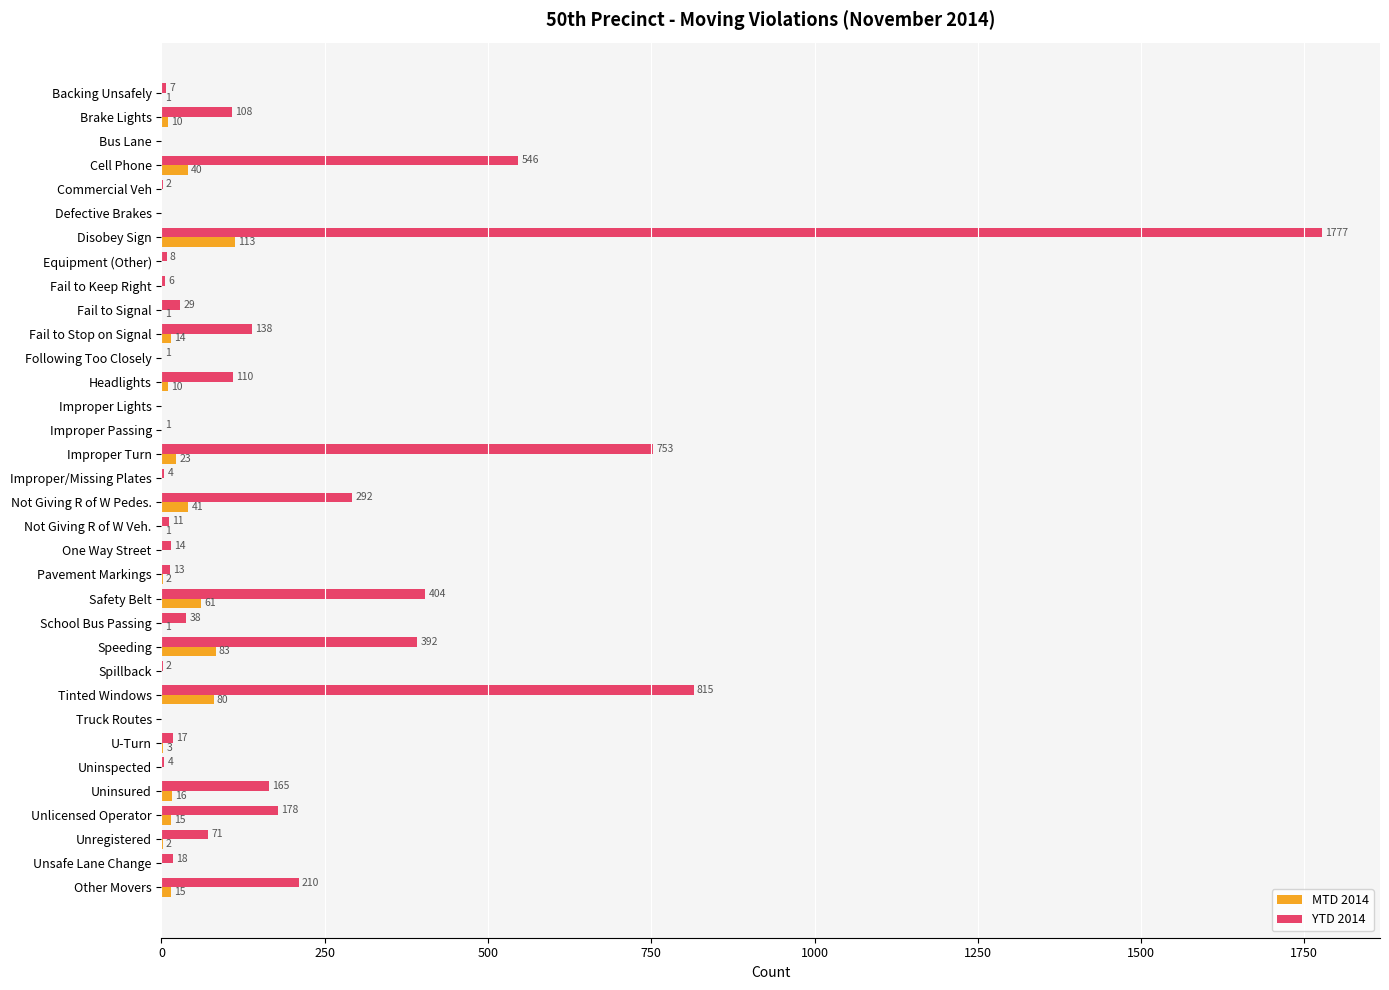

What is the sum of all YTD 2014 values?

6134